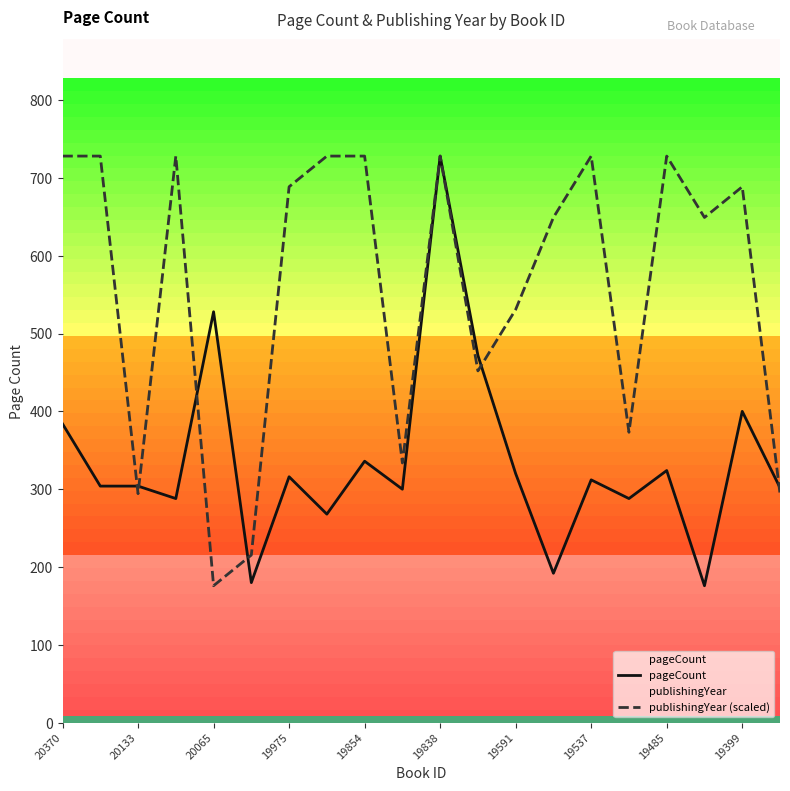

Is it true that pageCount equals 64.9 at 13?

False